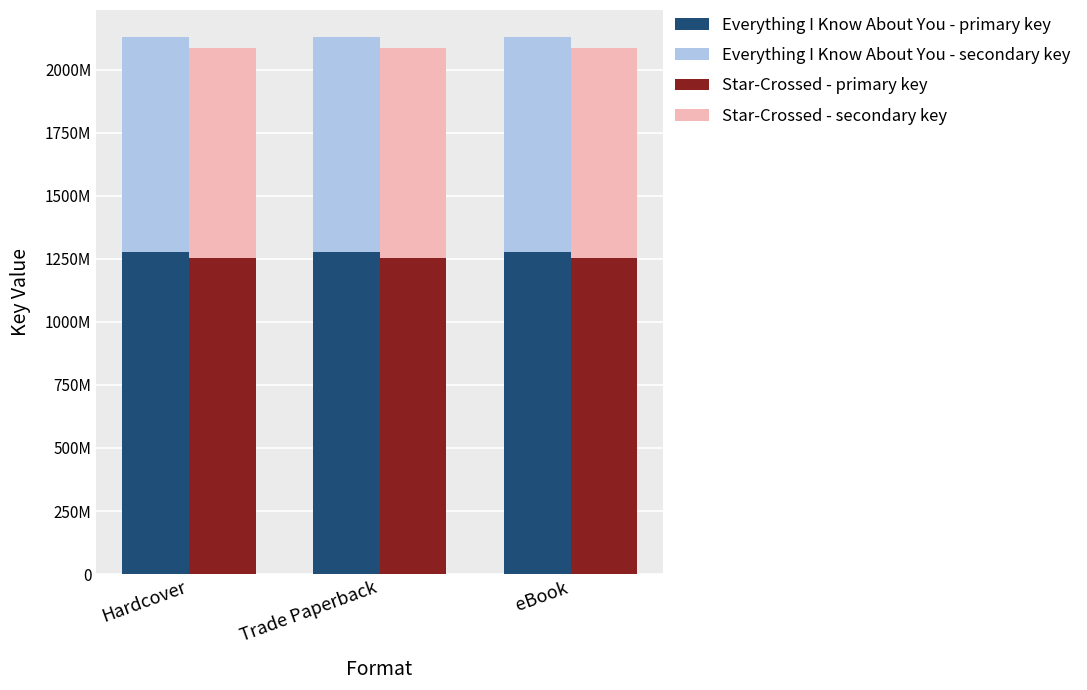

How many data points does each series have?

3